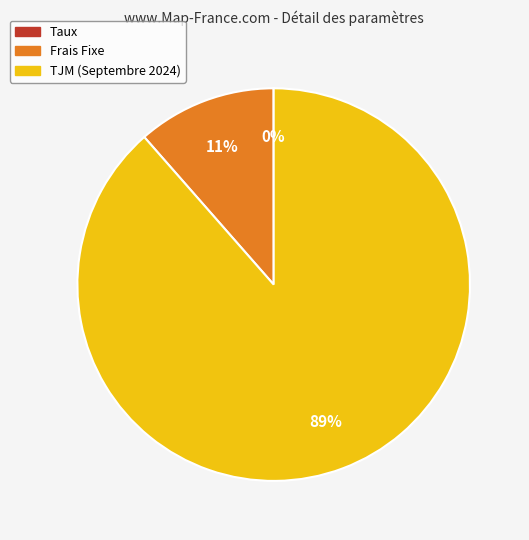

Is it true that Frais Fixe is 11% of the pie?

True